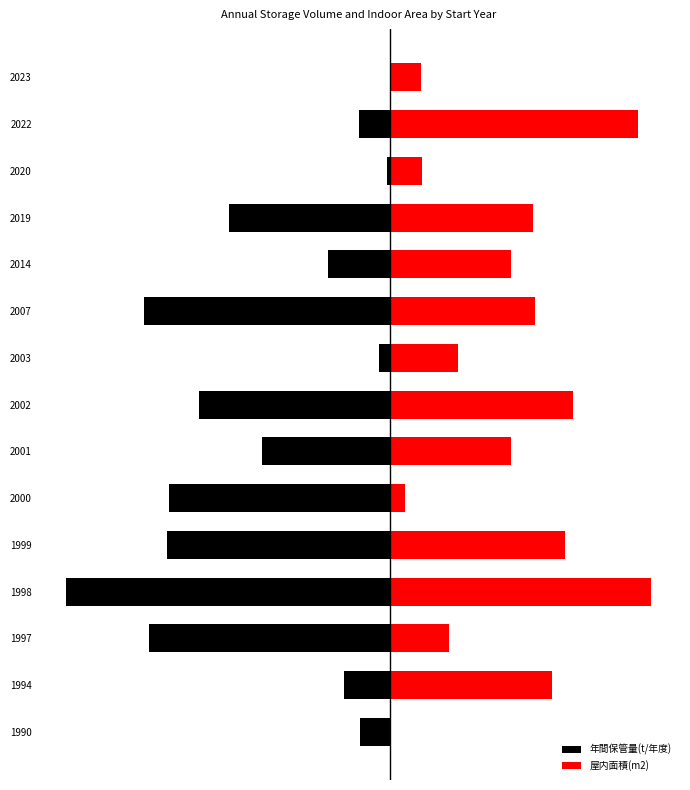

What is the total value across all series at 2007?

-615.0